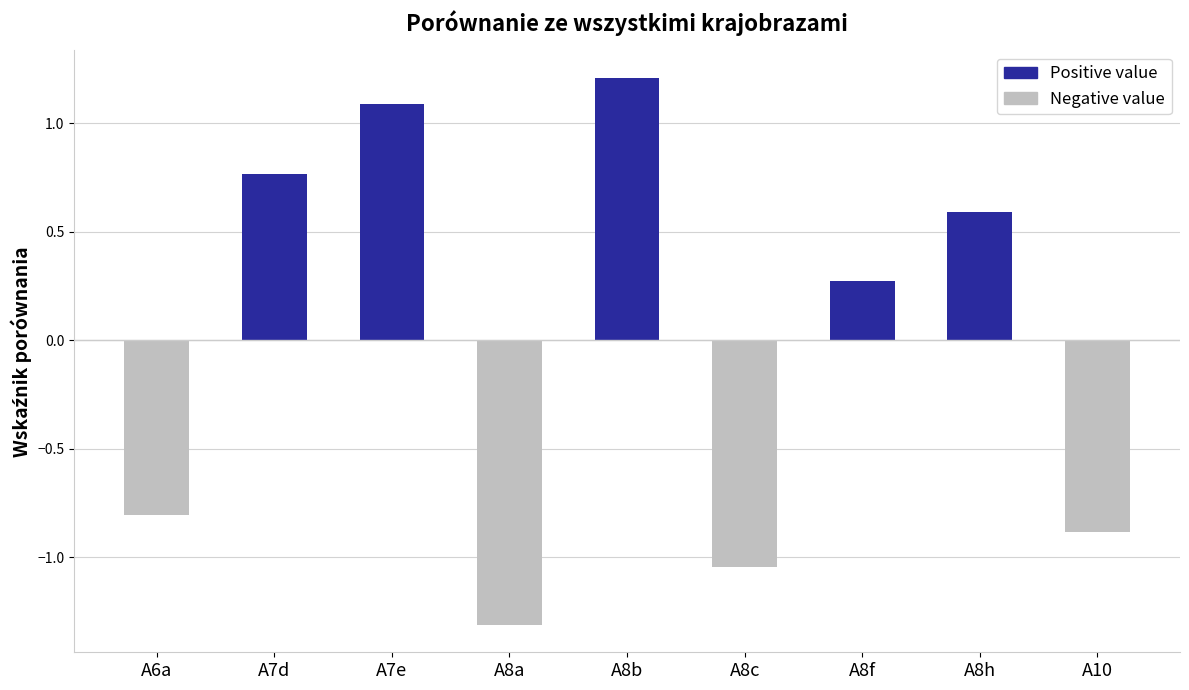

The chart shows a value of 1.2 at A8b. True or false?

True